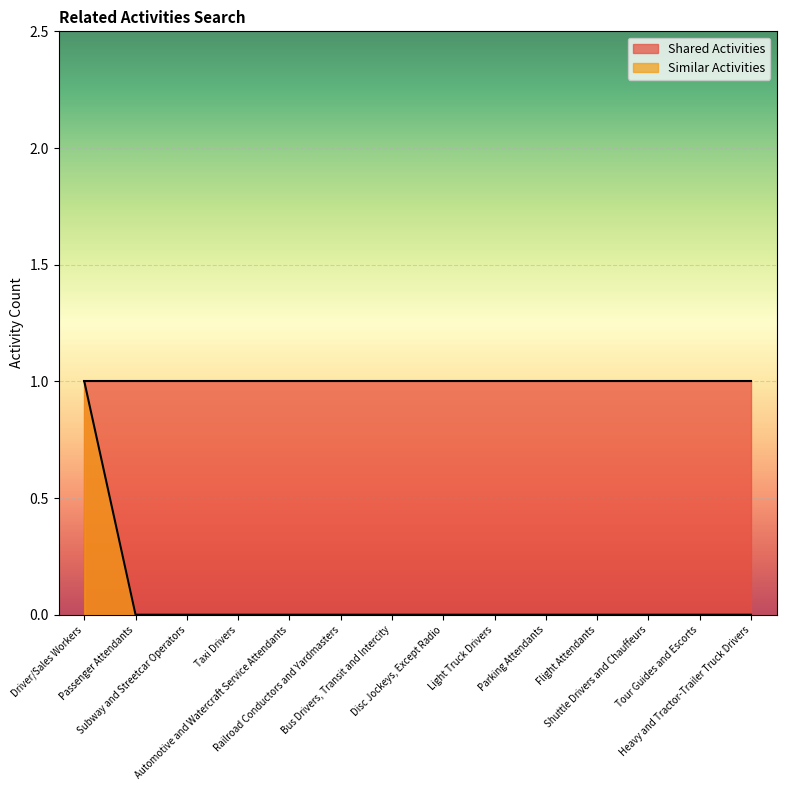

Reading left to right, what are all the values shown in this chart?

1	0	0	0	0	0	0	0	0	0	0	0	0	0